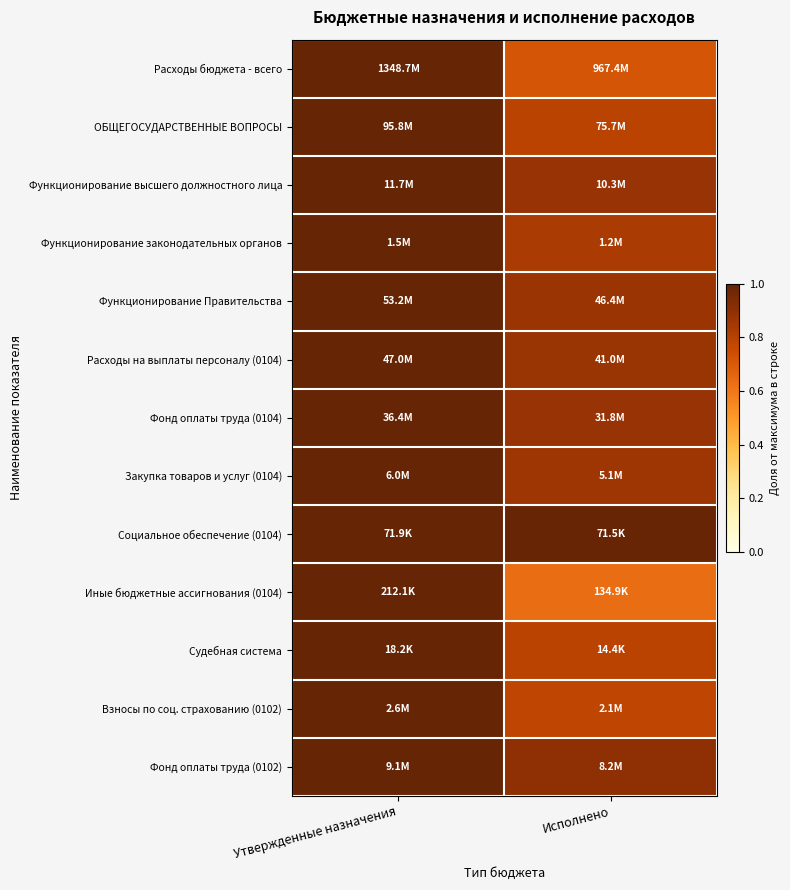

How many data points does each series have?

2